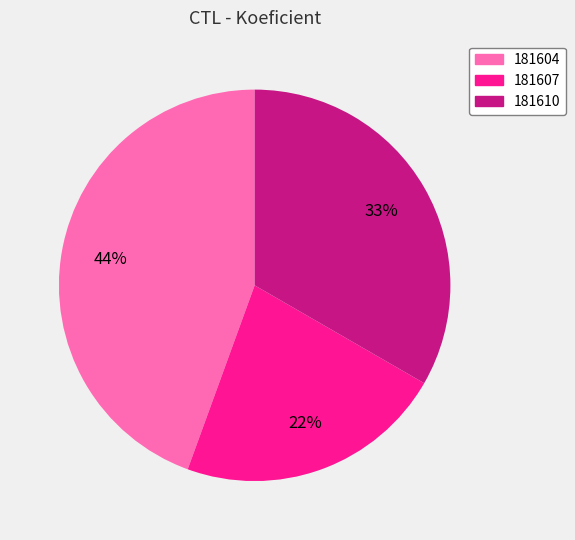

To the nearest percent, what is the average slice percentage?

33%